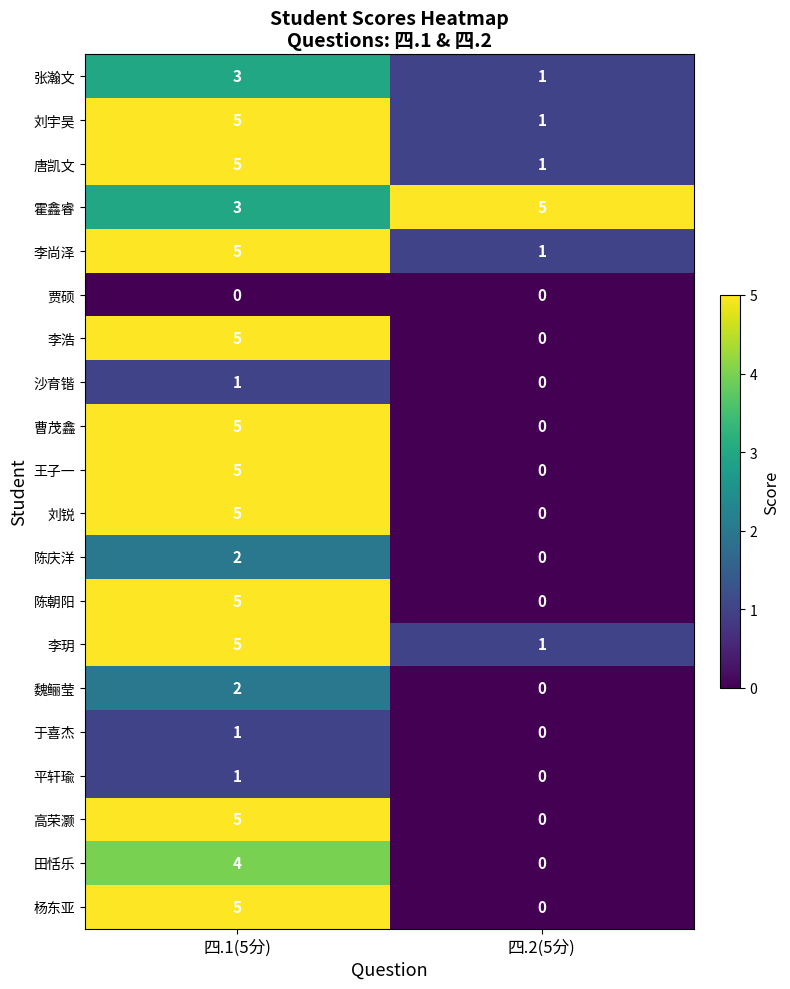

At which label does 张瀚文 reach its minimum?

四.2(5分)